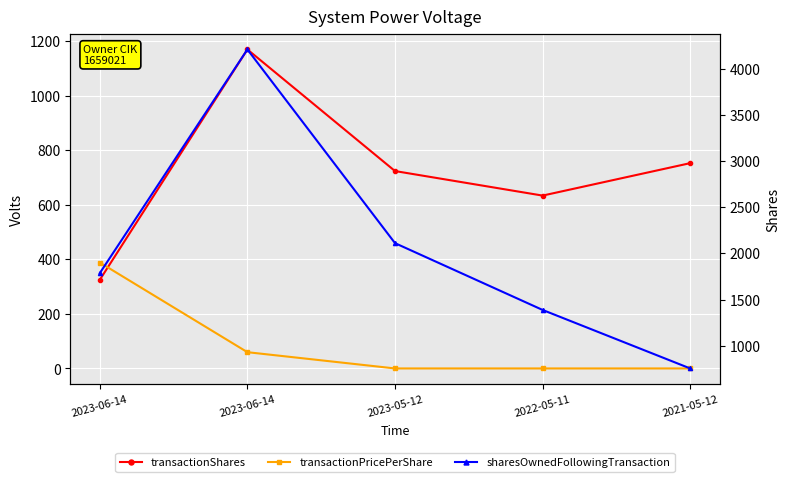

At 2021-05-12, list the series in order from smallest to largest.

transactionPricePerShare, transactionShares, sharesOwnedFollowingTransaction